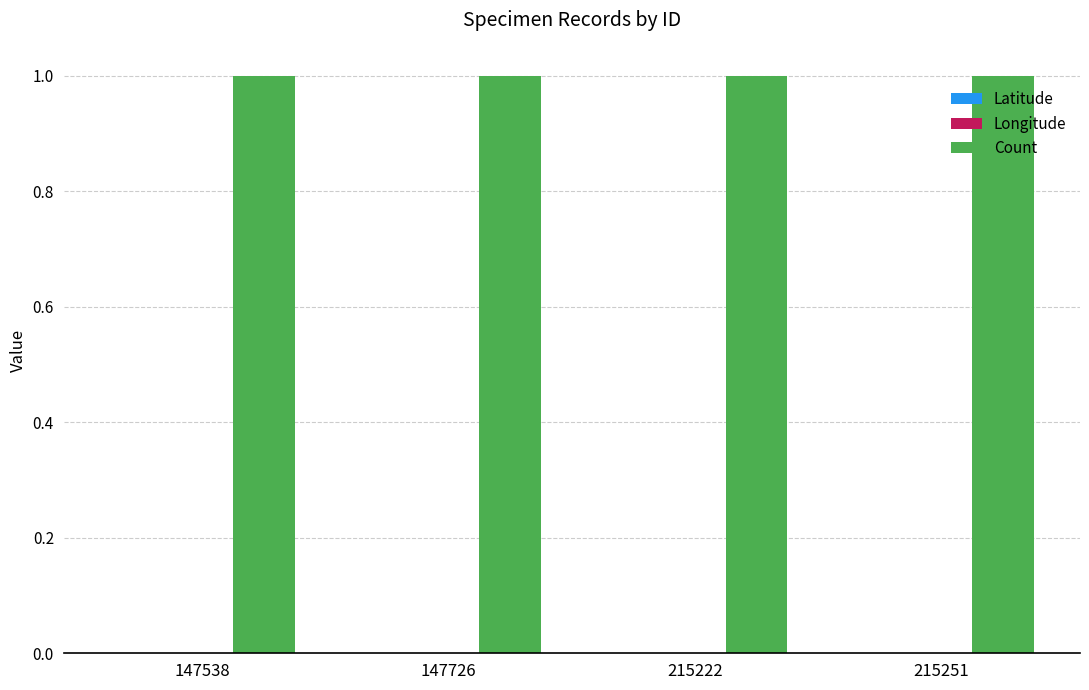

At which category does the chart reach its minimum across all series?

147538